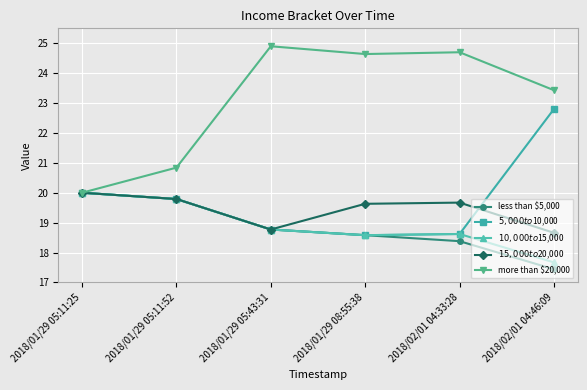

What is the value of the more than $20,000 point at the 3rd from the left?

24.9